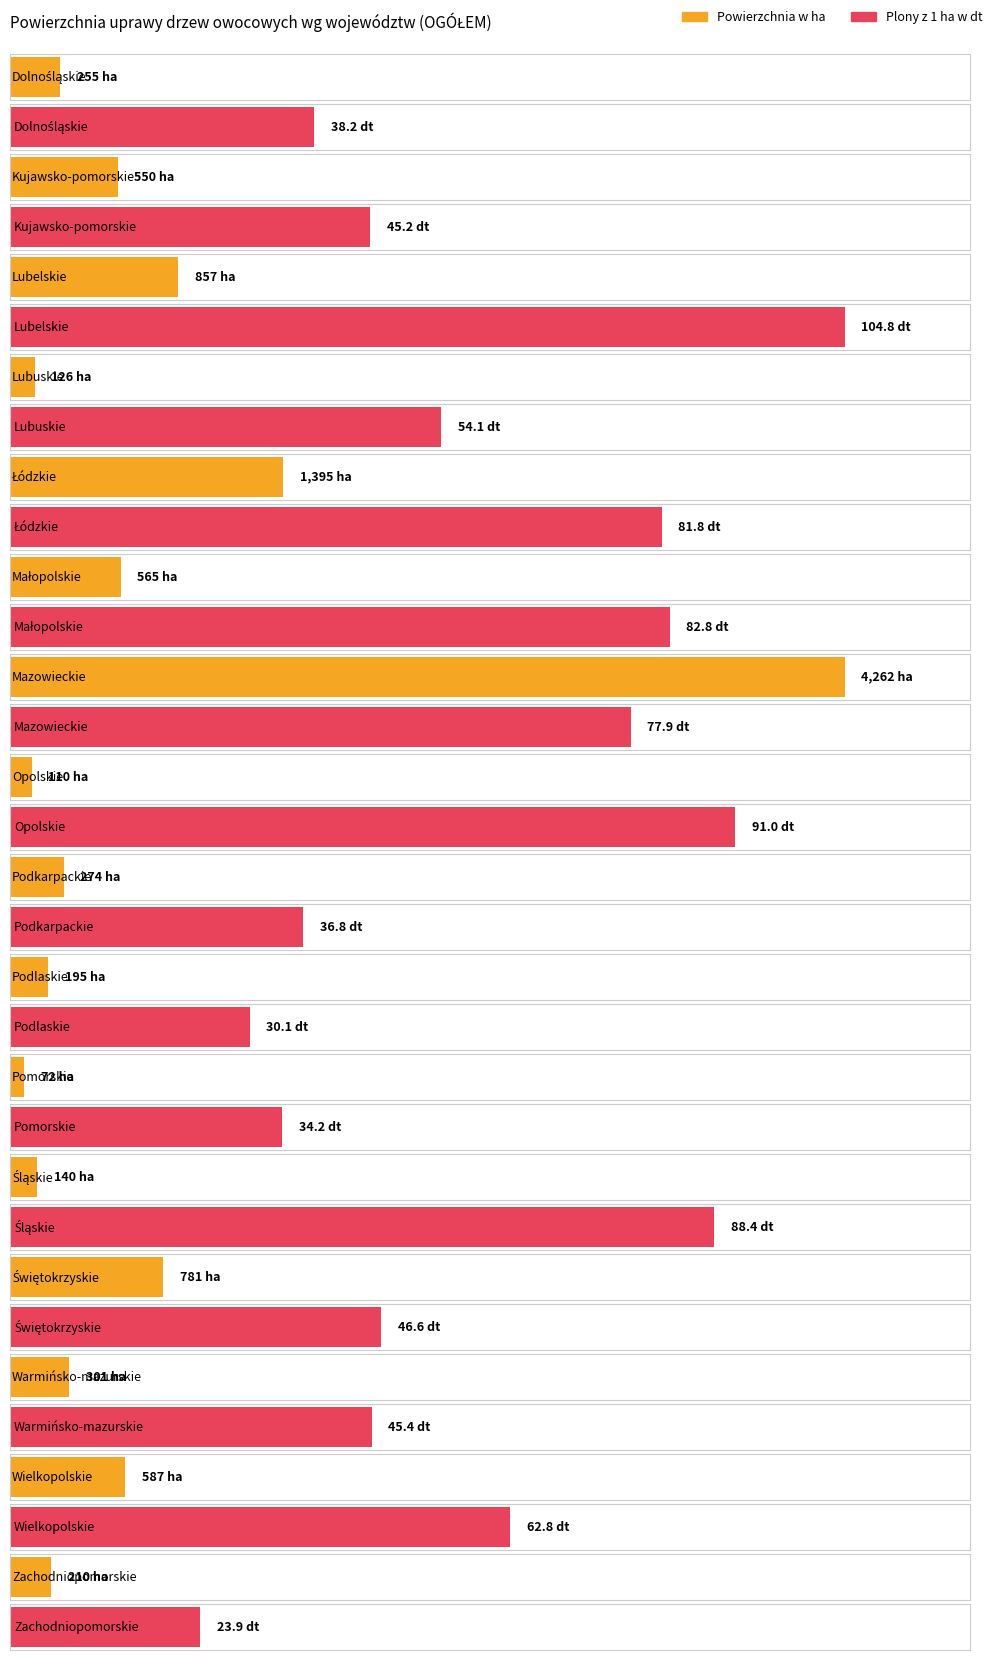

At how many categories does at least one series exceed 447?

7